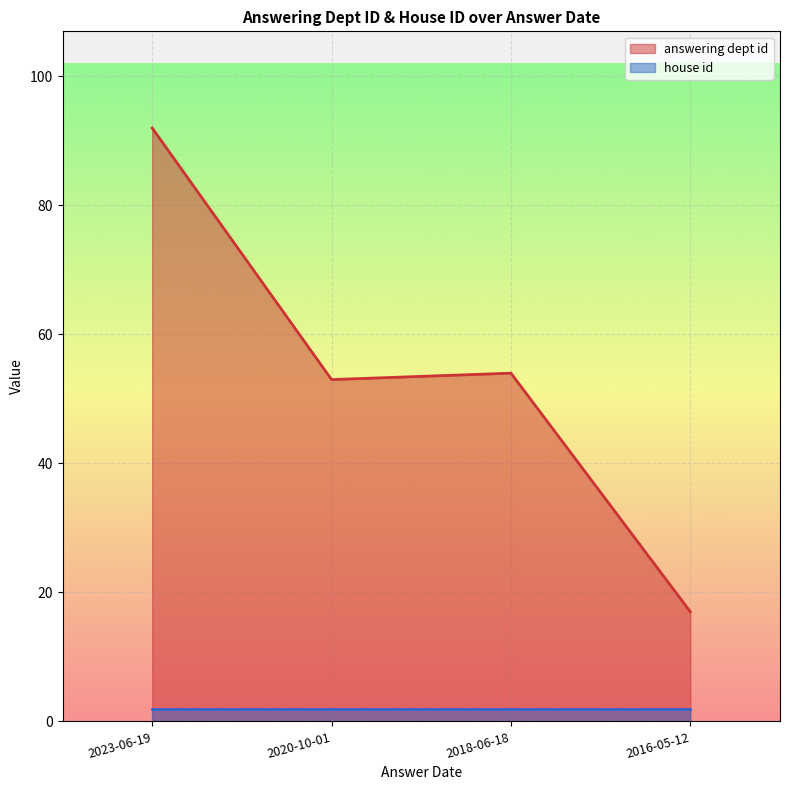

Is it true that the value at 2018-06-18 is 54?

True